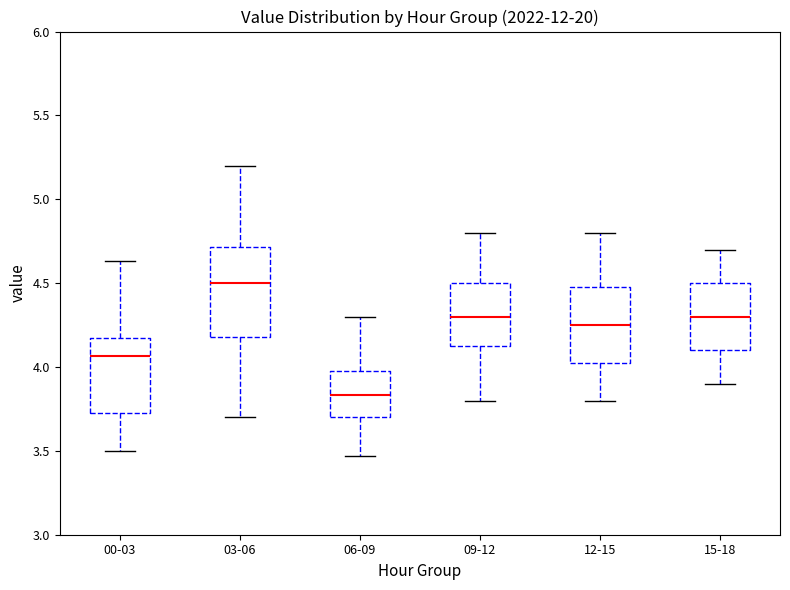

Which box's median line is the lowest?

06-09